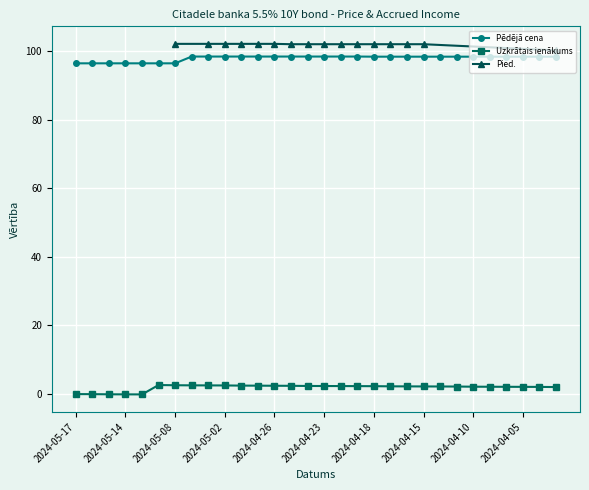

How many positive values does the Uzkrātais ienākums series have?

25